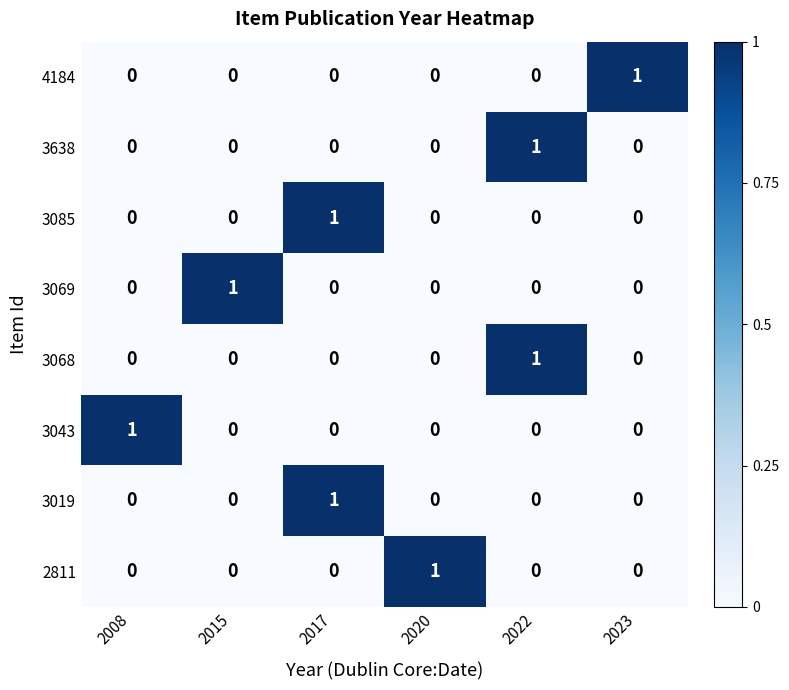

At how many categories does at least one series exceed 0?

6